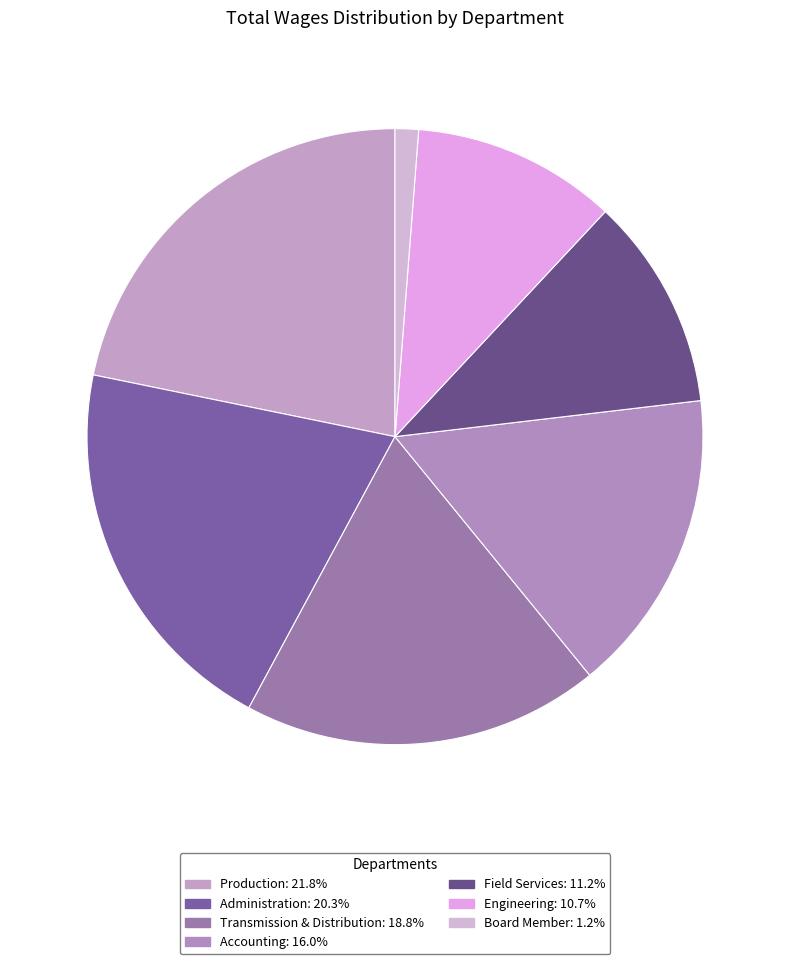

What is the change in value from Administration to Field Services?

-299960